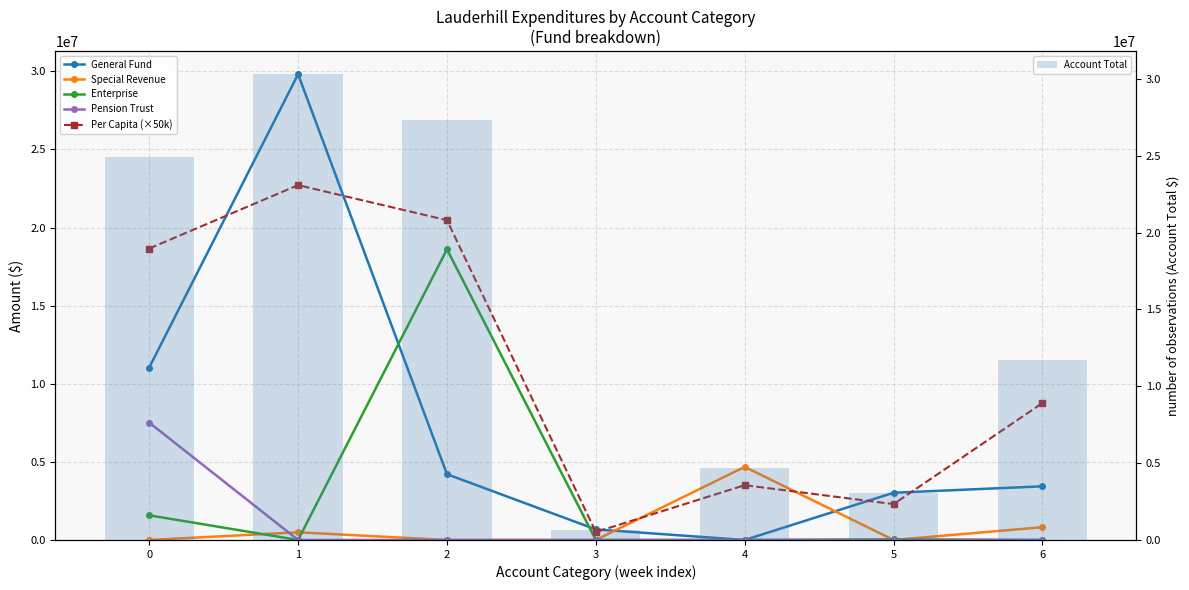

What is the value of the General Fund bar at the 6th from the left?

3022184.0